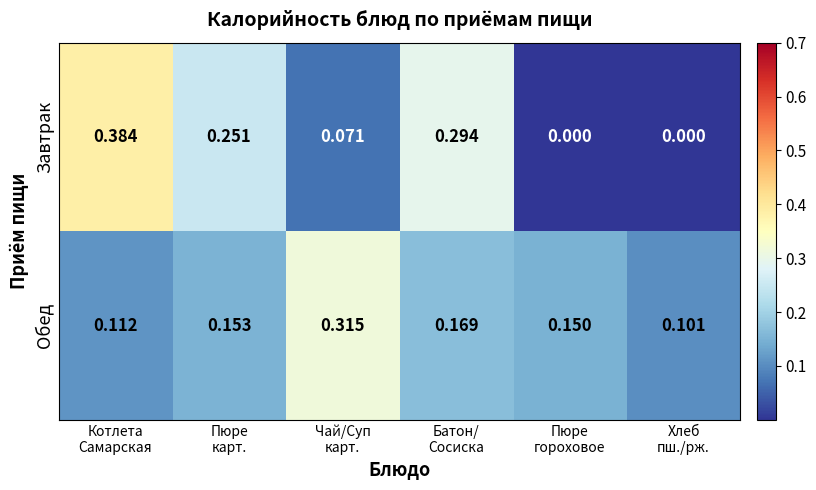

Which series has the widest spread of values?

Завтрак